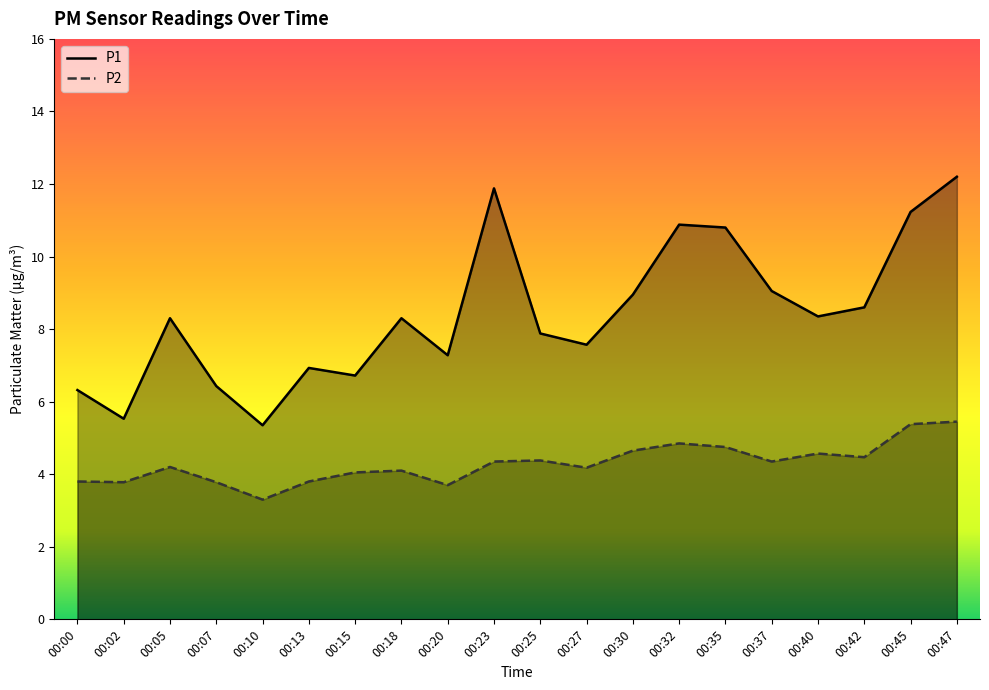

Rank the series by their maximum value, from highest to lowest.

P1, P2